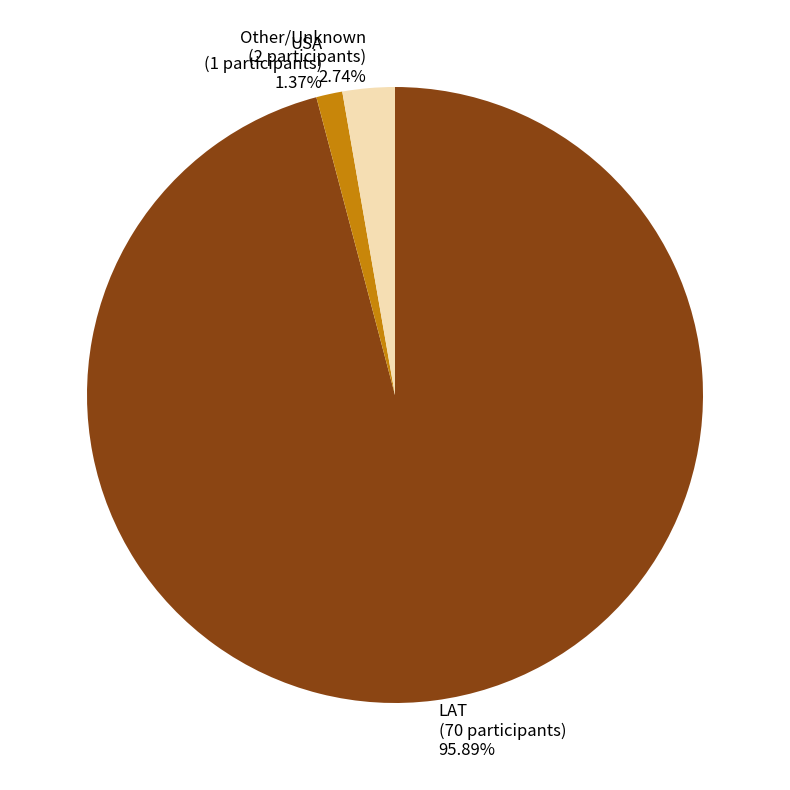

To the nearest percent, what is the combined percentage of USA and Other?

4%